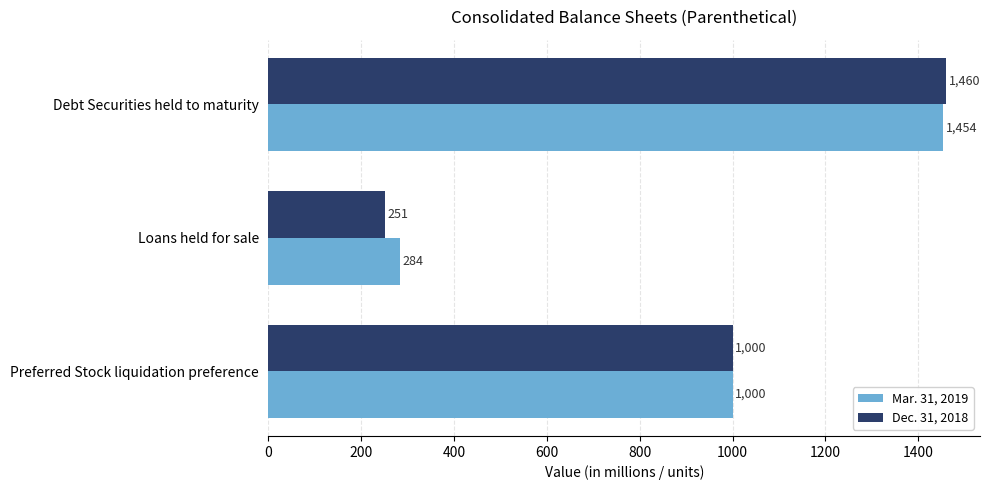

Which series has the largest total across all categories?

Mar. 31, 2019